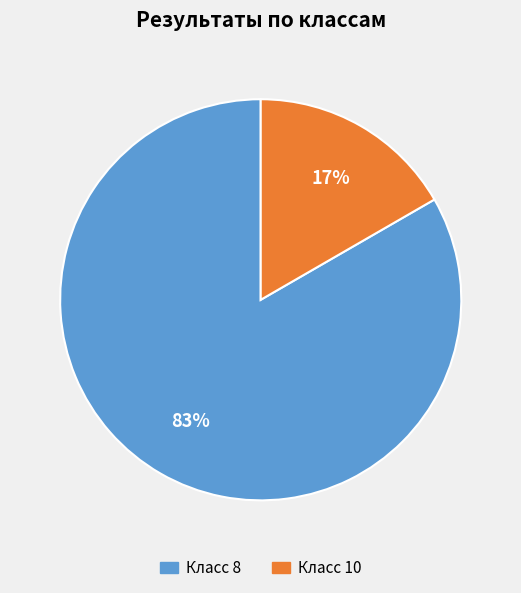

How many slices are in this pie chart?

2